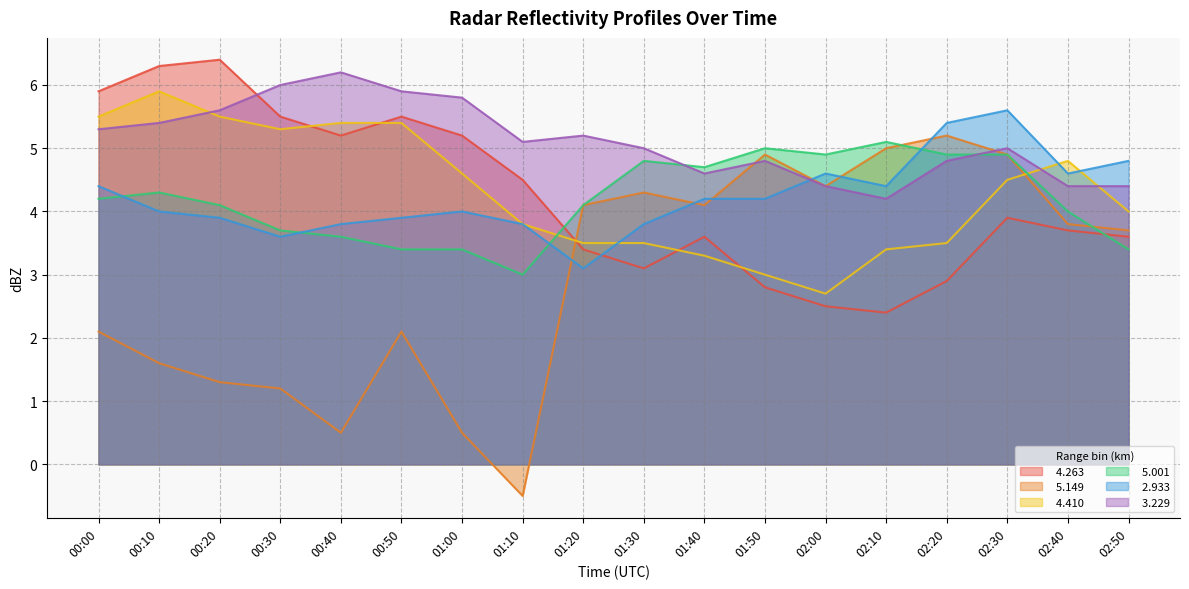

Which series ends up on top after the final intersection of   3.229 and   5.149?

  3.229